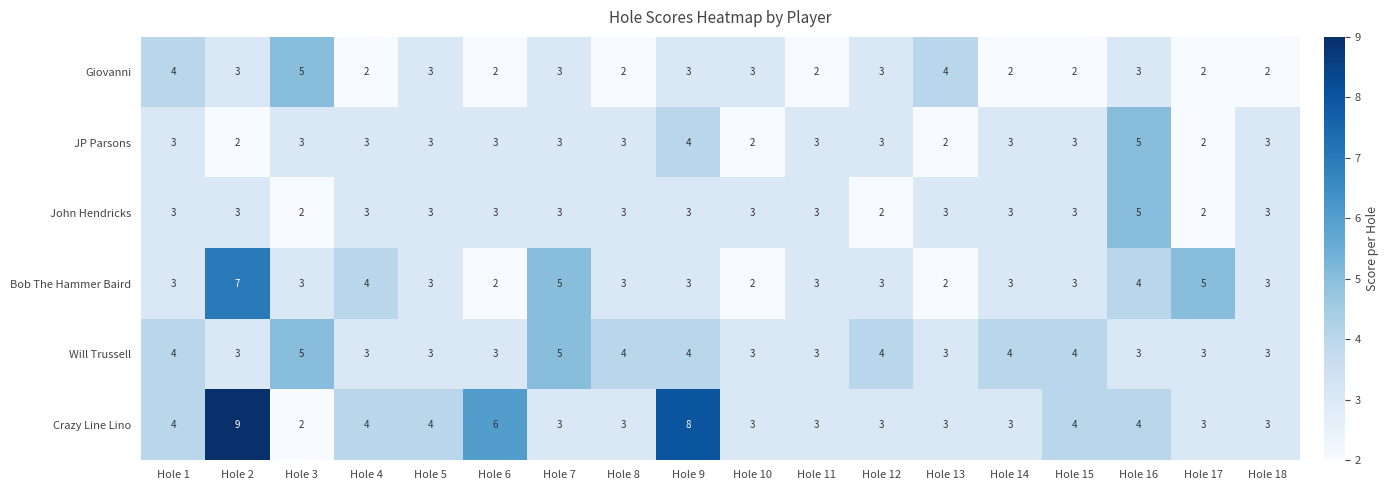

Count the Crazy Line Lino values in the range 3 to 4.

14